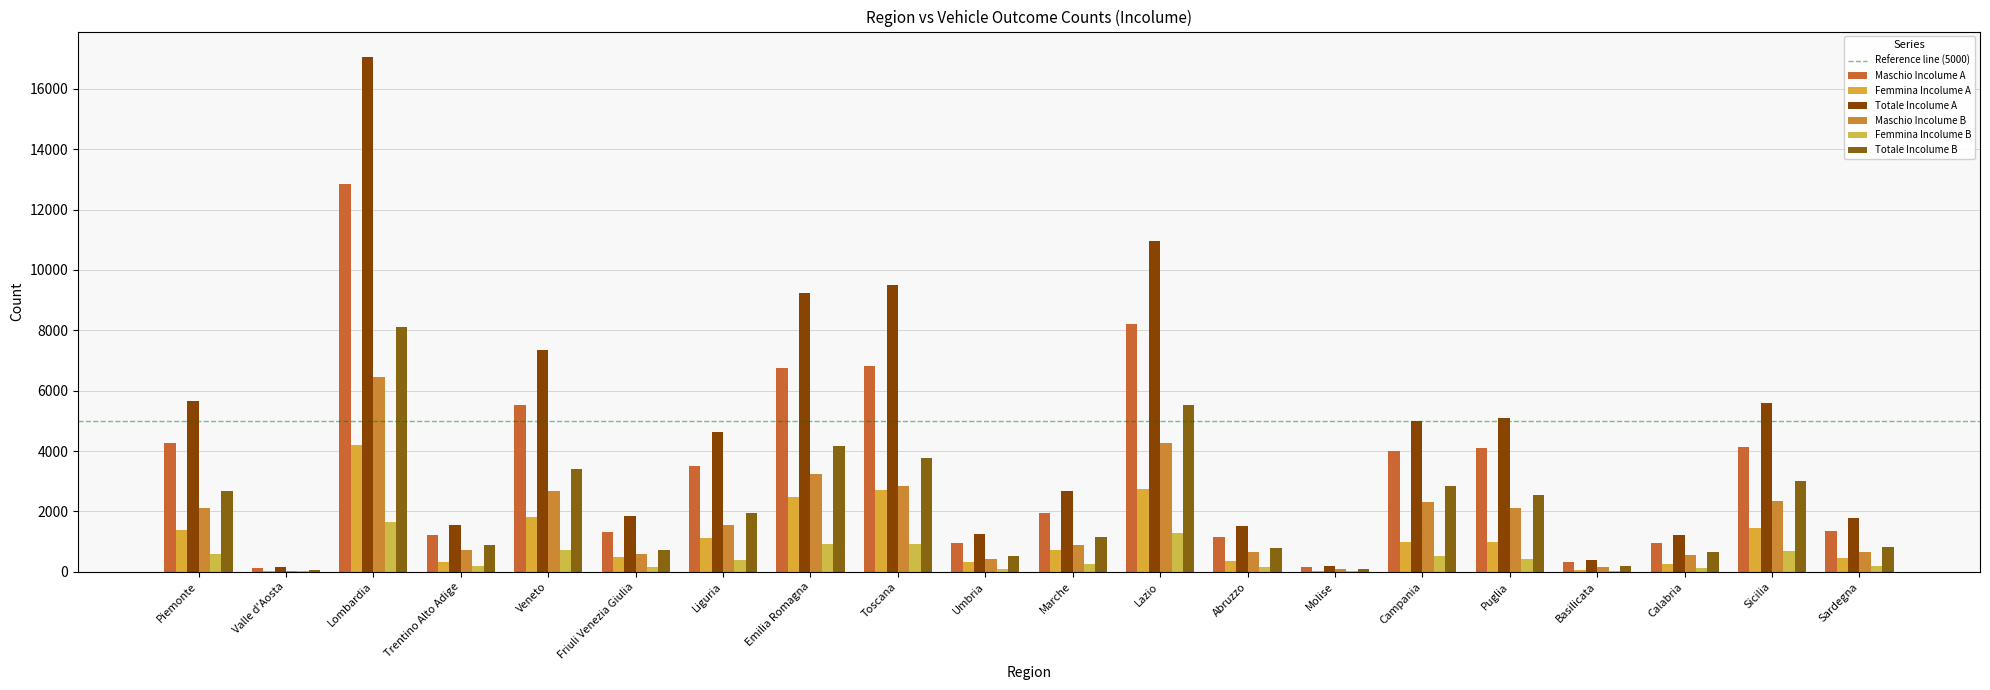

How many groups of bars are there?

20